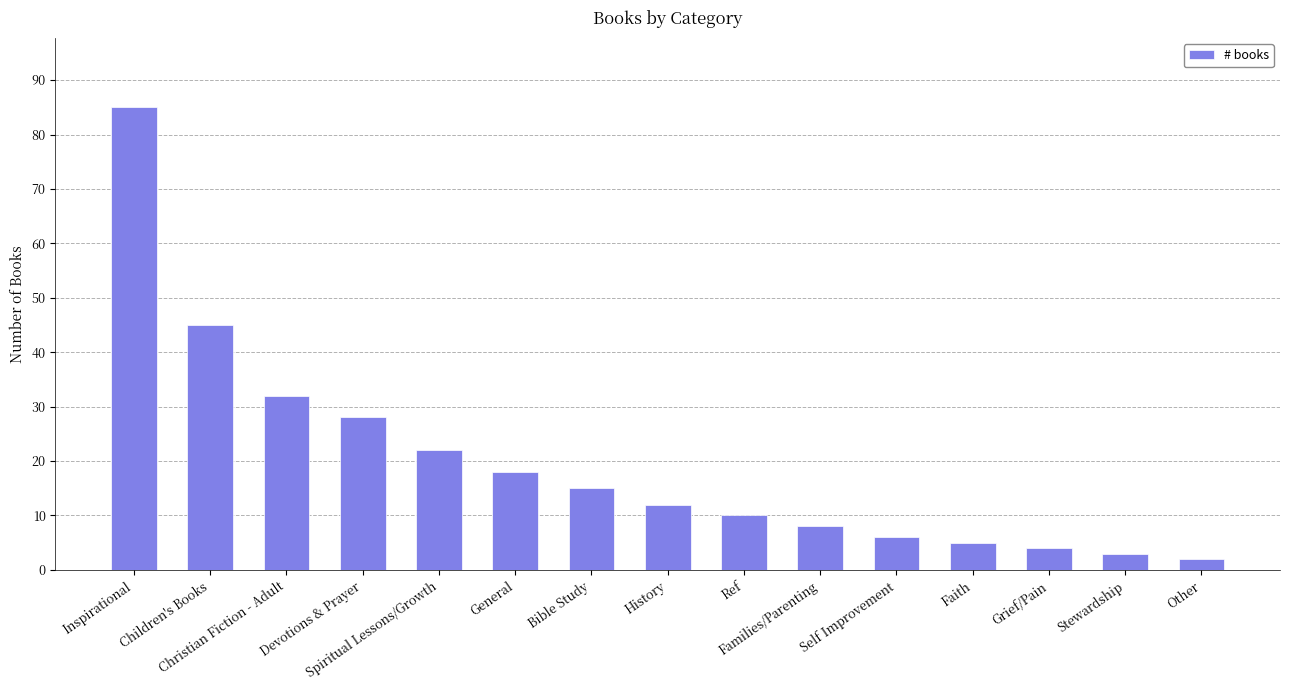

What is the average value?

20